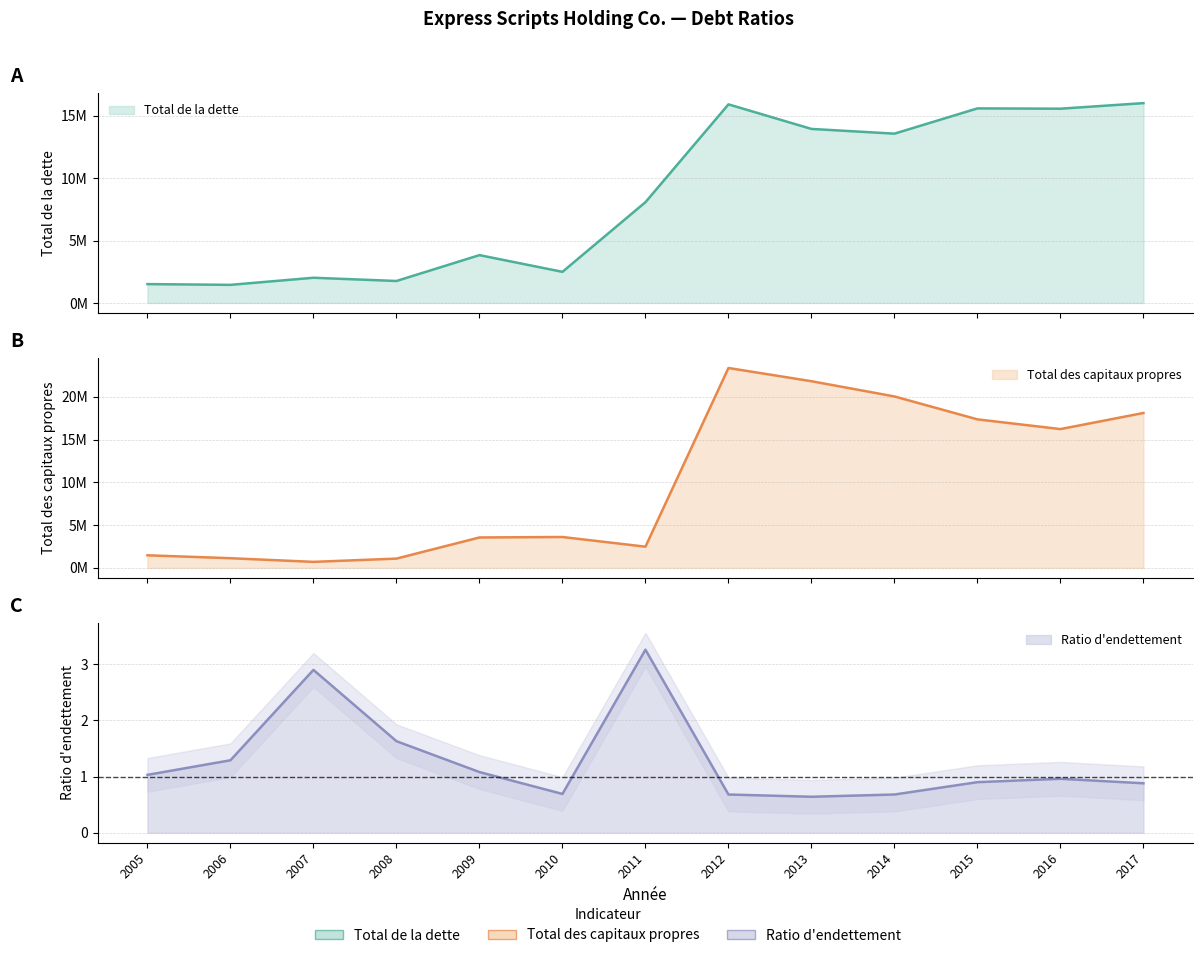

Which label corresponds to the smallest value in the chart?

2013